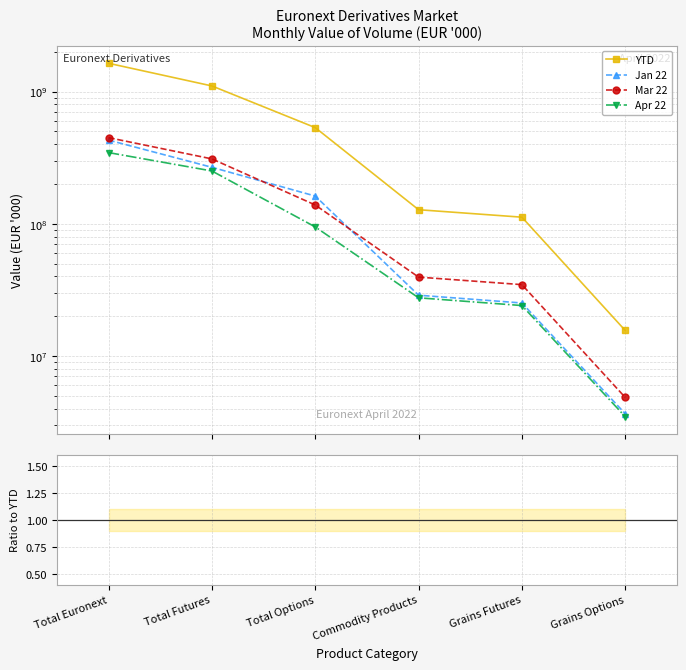

True or false: YTD and Jan 22 intersect in this chart.

False